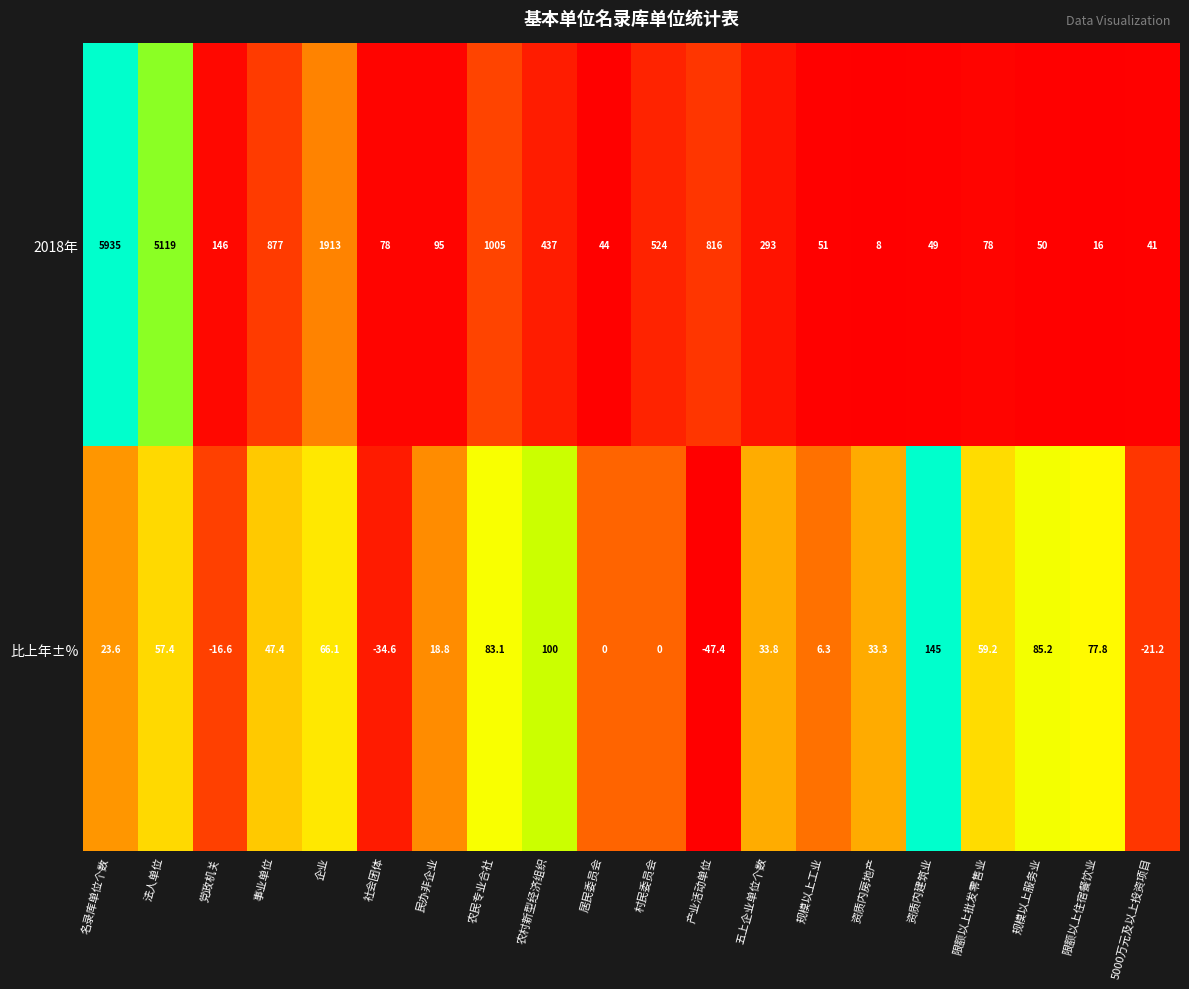

List the series in order of their peak value, highest first.

2018年, 比上年±%